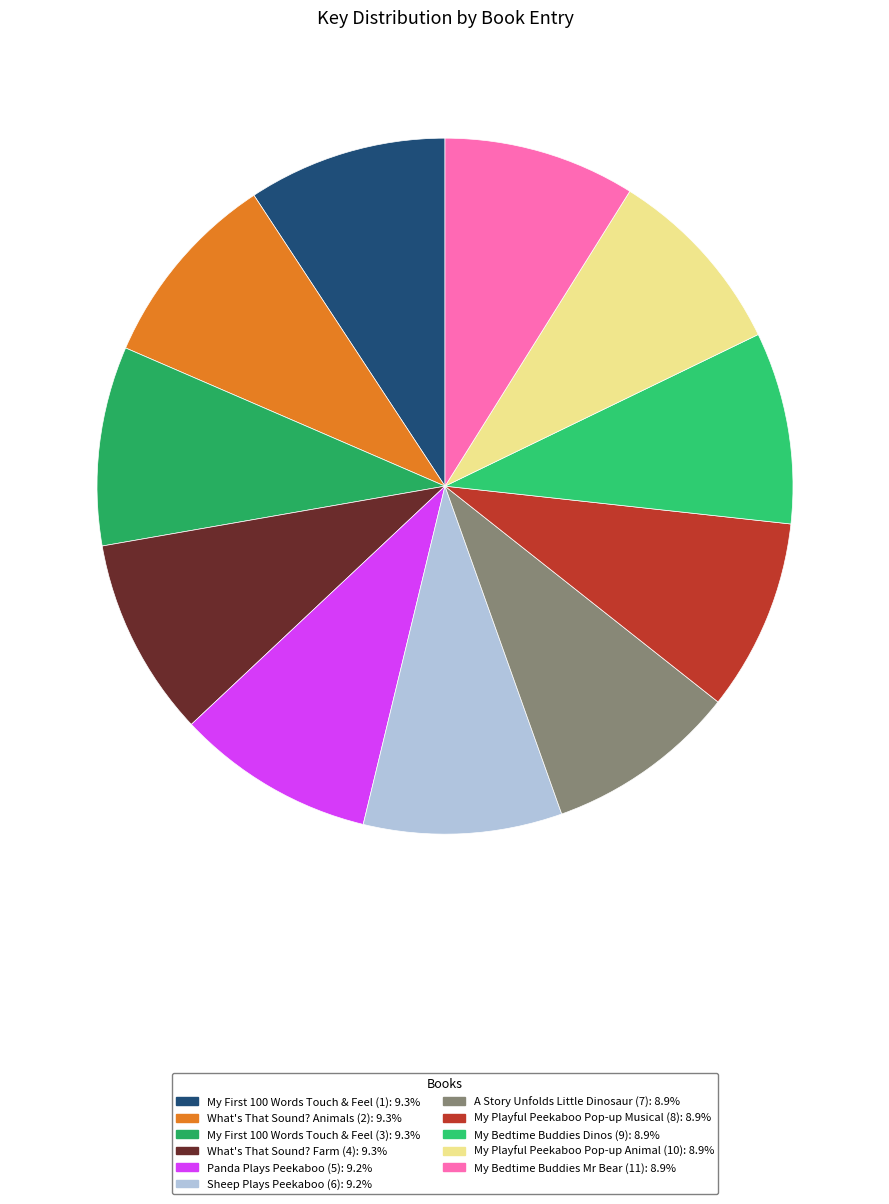

Count the number of slices in the pie.

11